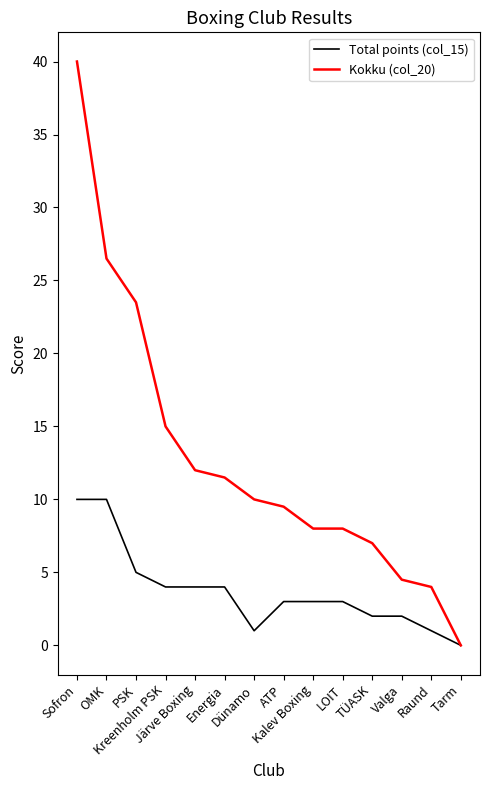

At which label is Total points (col_15) closest to 5?

PSK